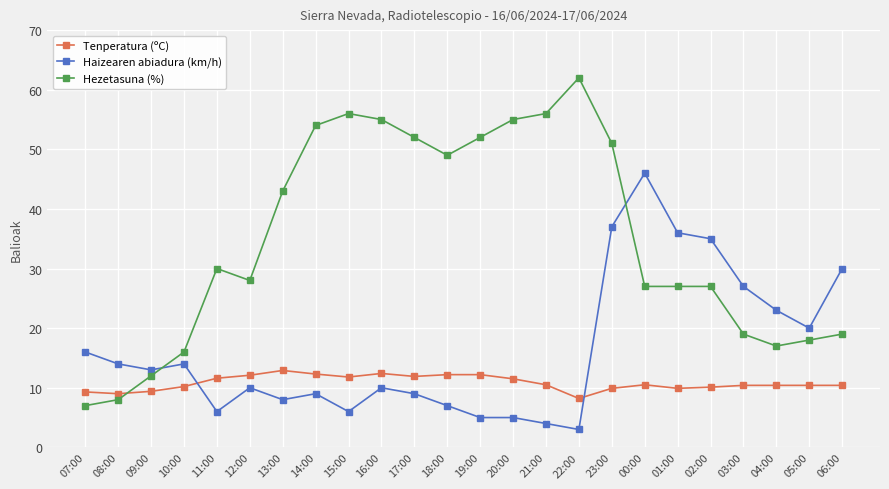

At which label is Hezetasuna (%) closest to 34?

11:00